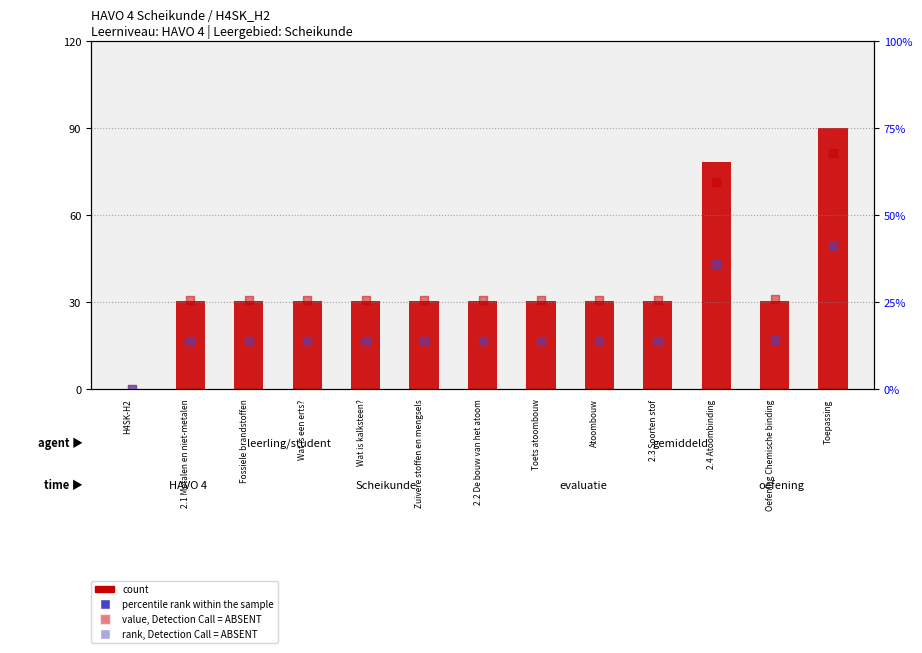

Which series reaches the minimum Y coordinate?

count